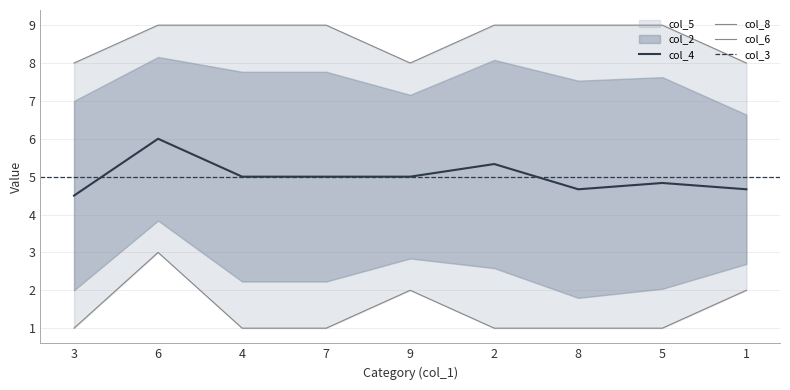

At which label does col_4 reach its peak?

6